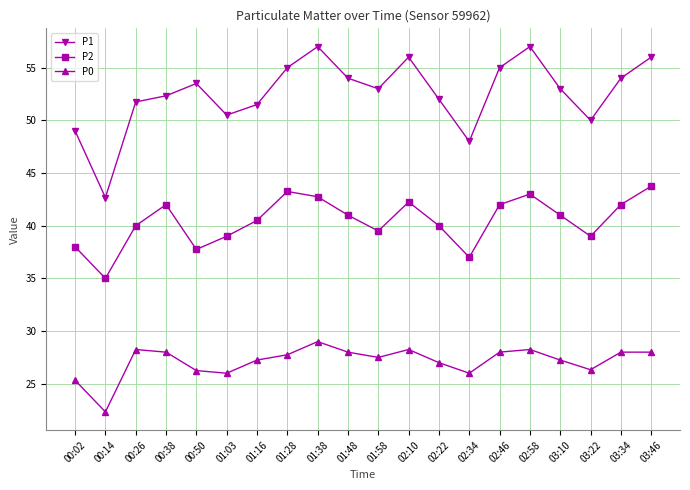

At which label is P1 closest to 49?

00:02